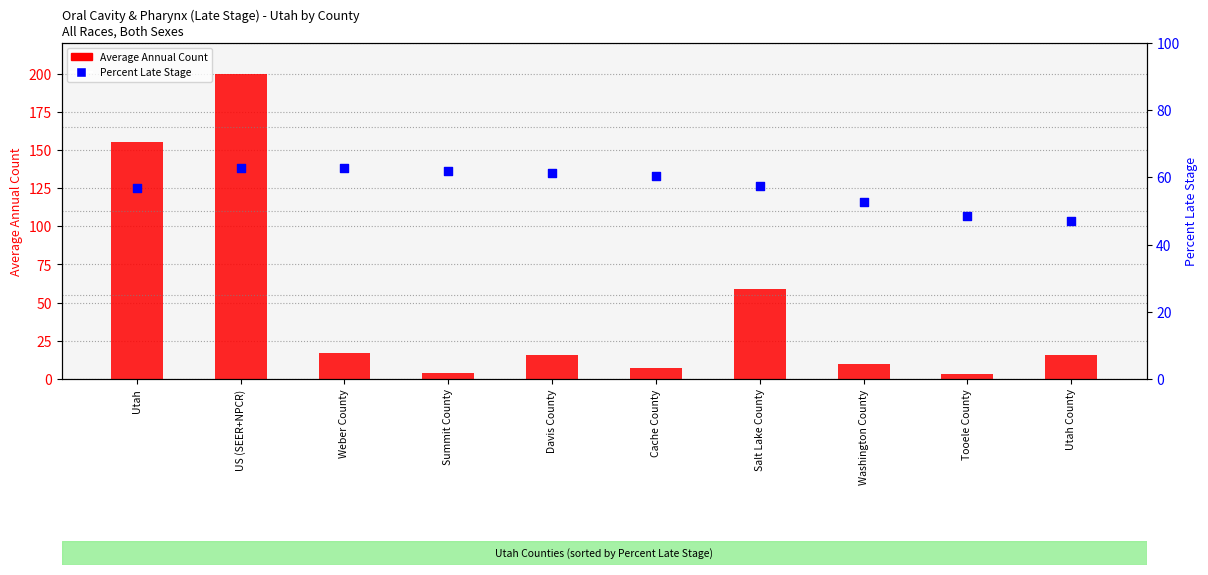

What is the total value across all series at Summit County?

65.8